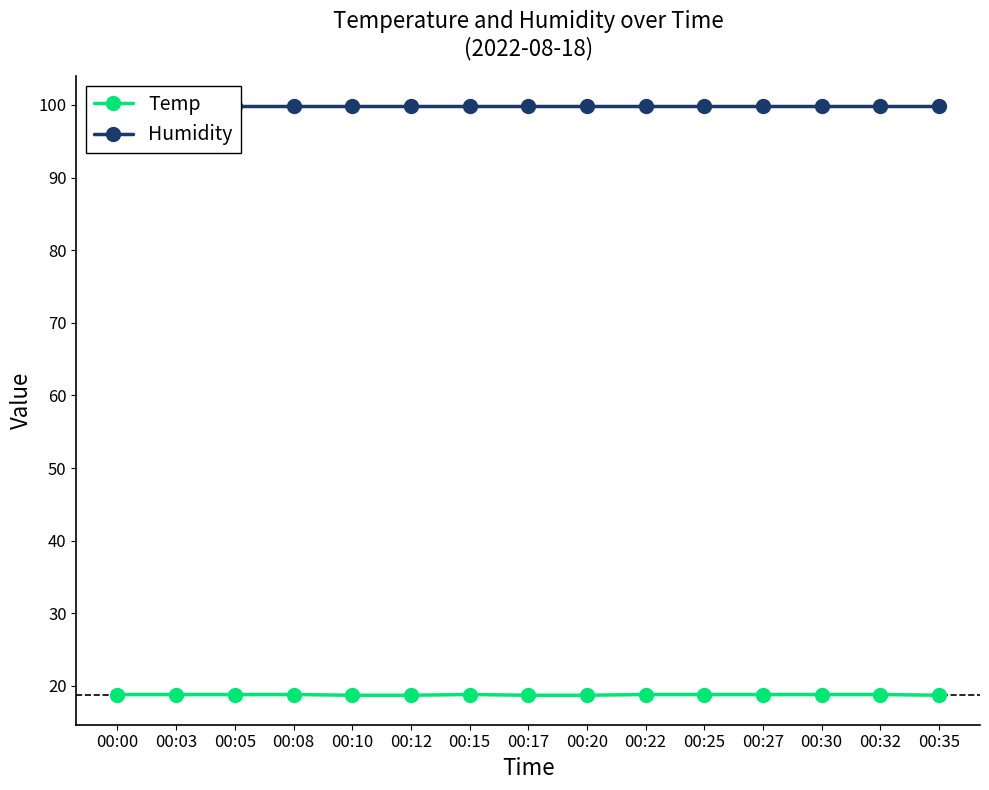

True or false: Humidity and Temp intersect in this chart.

False